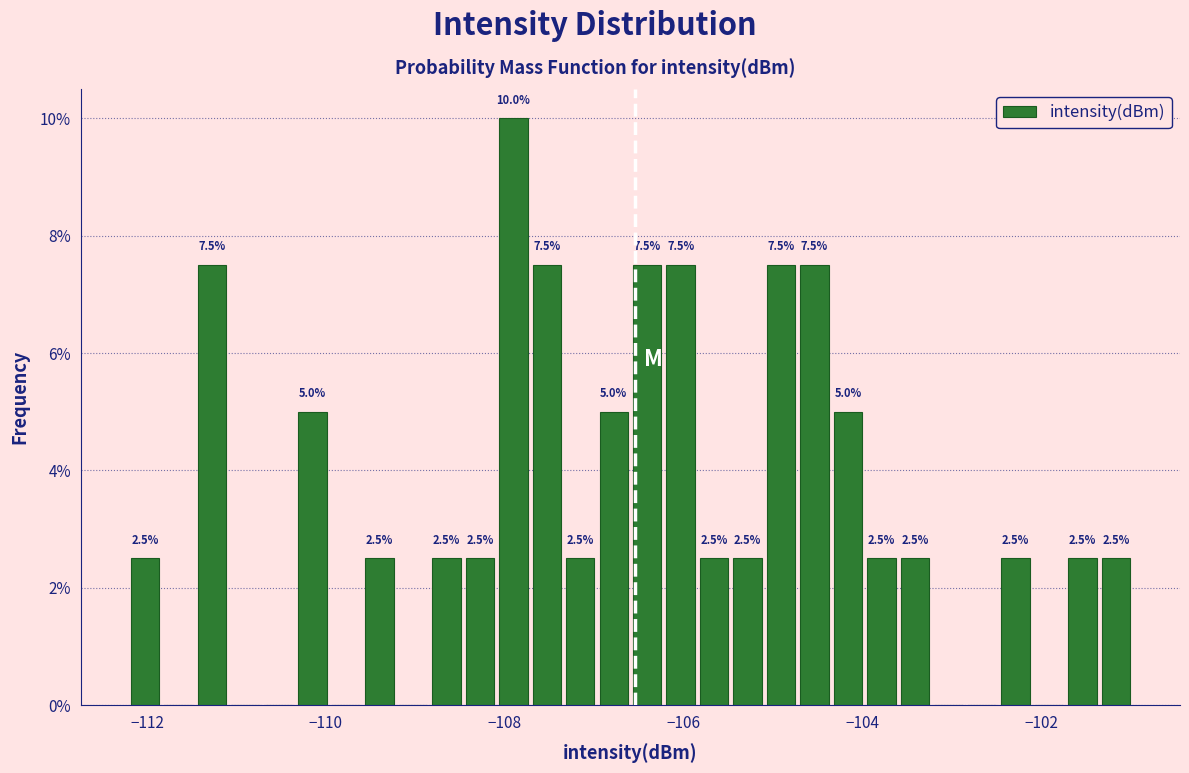

Read against the x-axis, roughly where is the centre of the tallest bar?

-108.0